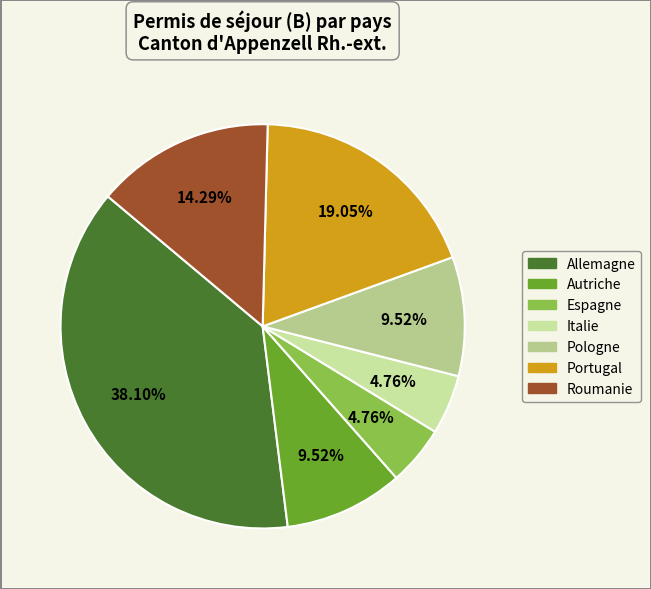

Combined, do Pologne and Roumanie account for over 50%?

No